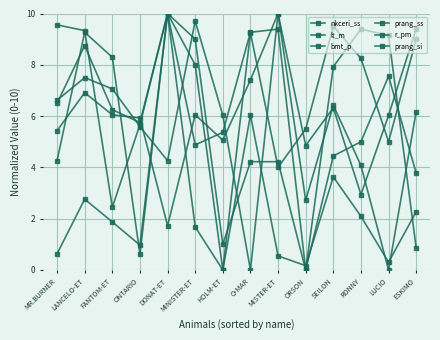

The prang_ss series shows 10.0 at DONAT-ET. True or false?

True